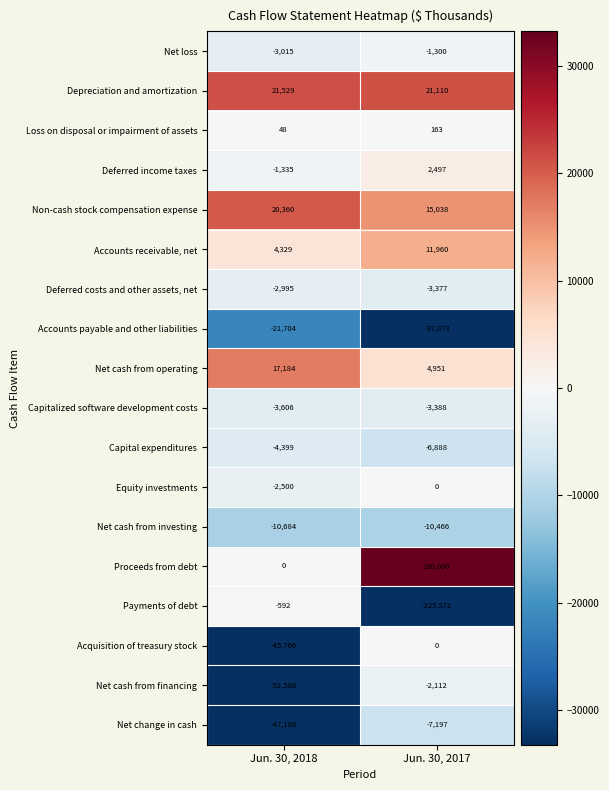

Read the Payments of debt value at Jun. 30, 2018.

-592